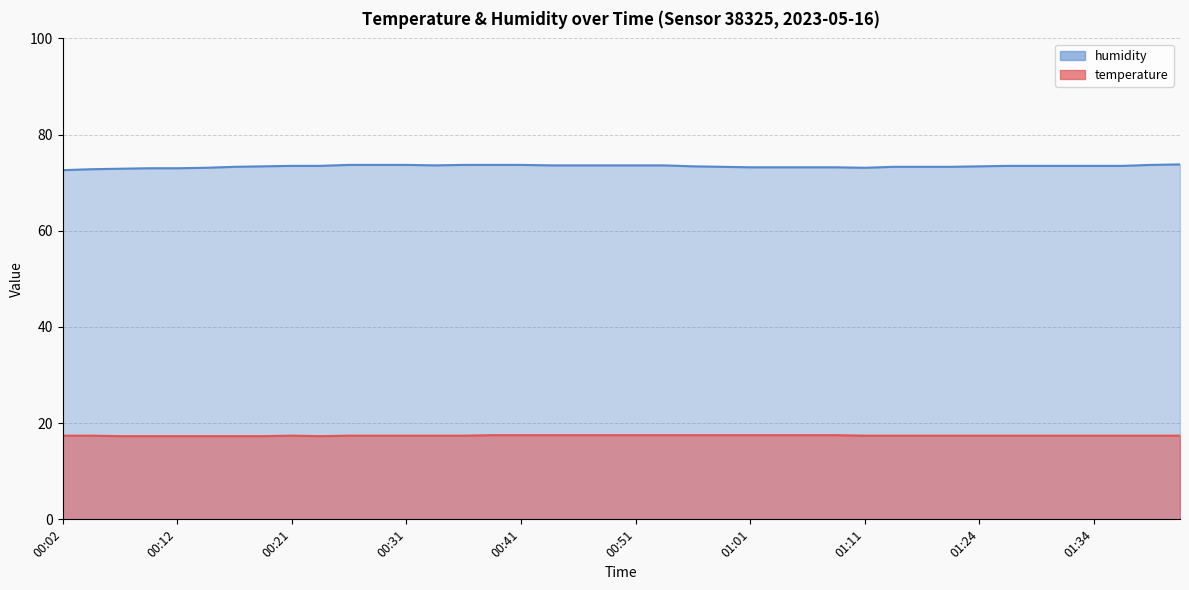

Reading left to right, what are all the values shown in this chart?

temperature: 00:02=17.4	00:04=17.4	00:07=17.3	00:09=17.3	00:12=17.3	00:14=17.3	00:17=17.3	00:19=17.3	00:21=17.4	00:24=17.3	00:26=17.4	00:29=17.4	00:31=17.4	00:34=17.4	00:36=17.4	00:39=17.5	00:41=17.5	00:44=17.5	00:46=17.5	00:48=17.5	00:51=17.5	00:53=17.5	00:56=17.5	00:58=17.5	01:01=17.5	01:03=17.5	01:06=17.5	01:08=17.5	01:11=17.4	01:16=17.4	01:19=17.4	01:22=17.4	01:24=17.4	01:27=17.4	01:29=17.4	01:32=17.4	01:34=17.4	01:37=17.4	01:39=17.4	01:44=17.4
humidity: 00:02=72.6	00:04=72.8	00:07=72.9	00:09=73.0	00:12=73.0	00:14=73.1	00:17=73.3	00:19=73.4	00:21=73.5	00:24=73.5	00:26=73.7	00:29=73.7	00:31=73.7	00:34=73.6	00:36=73.7	00:39=73.7	00:41=73.7	00:44=73.6	00:46=73.6	00:48=73.6	00:51=73.6	00:53=73.6	00:56=73.4	00:58=73.3	01:01=73.2	01:03=73.2	01:06=73.2	01:08=73.2	01:11=73.1	01:16=73.3	01:19=73.3	01:22=73.3	01:24=73.4	01:27=73.5	01:29=73.5	01:32=73.5	01:34=73.5	01:37=73.5	01:39=73.7	01:44=73.8